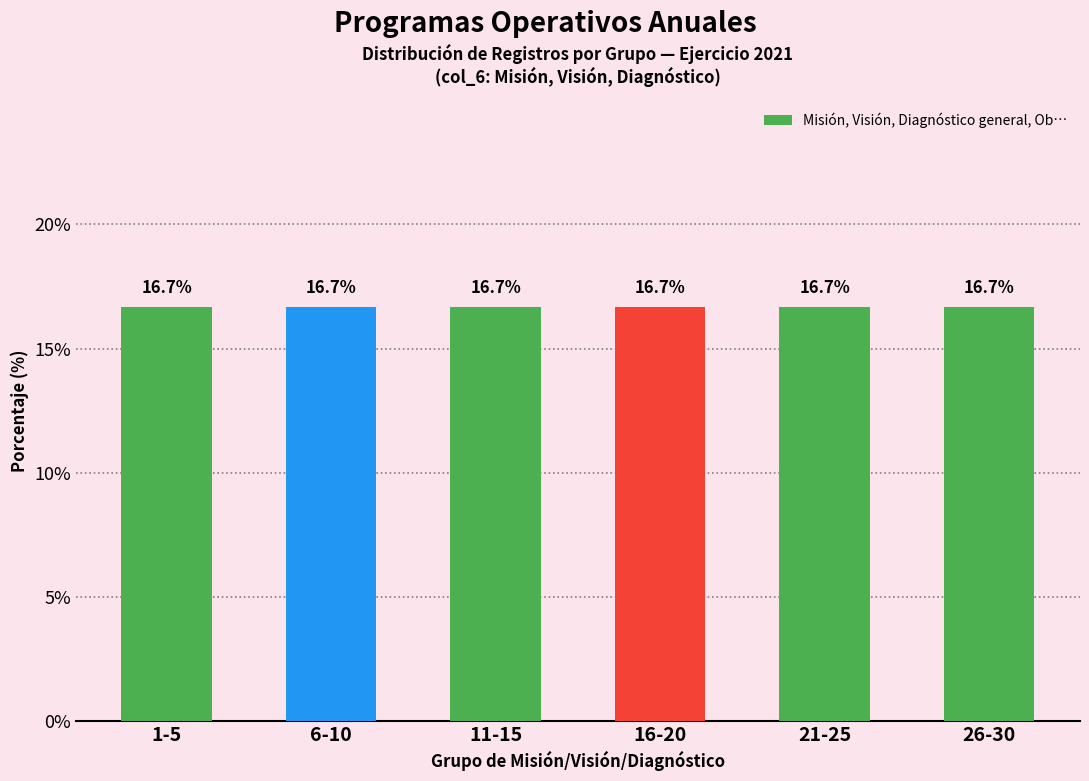

True or false: the data shows 31 at 18.

False